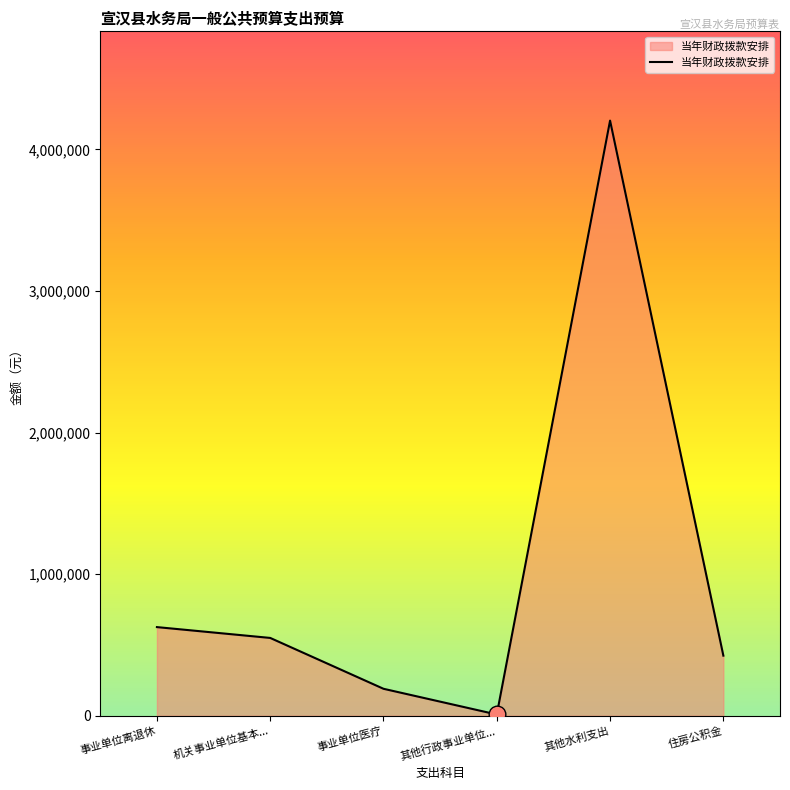

How many lines are shown in the chart?

1